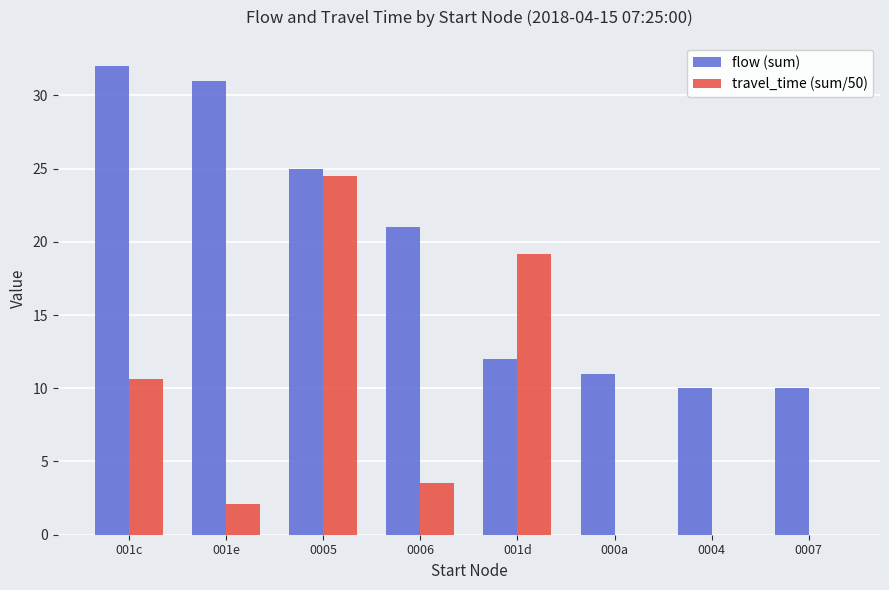

How many series are shown in this chart?

2